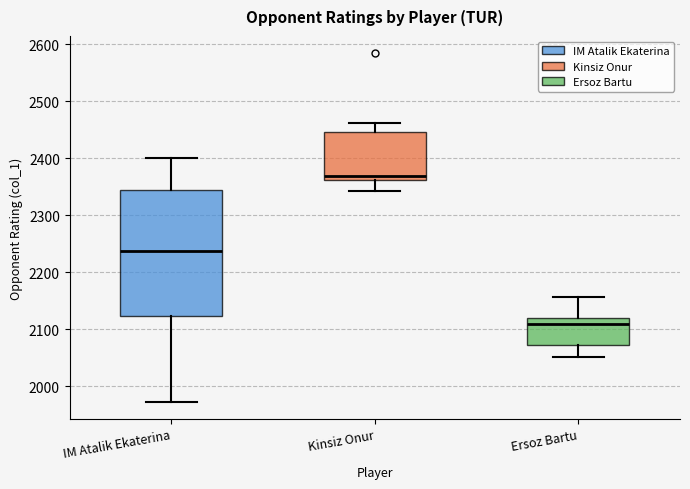

Reading left to right, transcribe this box plot: for each box, give where its median line is, the range the box spans, and where its two whiskers end, as read against the y-axis. The values are not printed on the chart, so give them approximately, as read against the axis.

IM Atalik Ekaterina: median 2240, box 2120 to 2350, whiskers 1970 to 2400
Kinsiz Onur: median 2370, box 2360 to 2450, whiskers 2340 to 2460
Ersoz Bartu: median 2110, box 2070 to 2120, whiskers 2050 to 2160